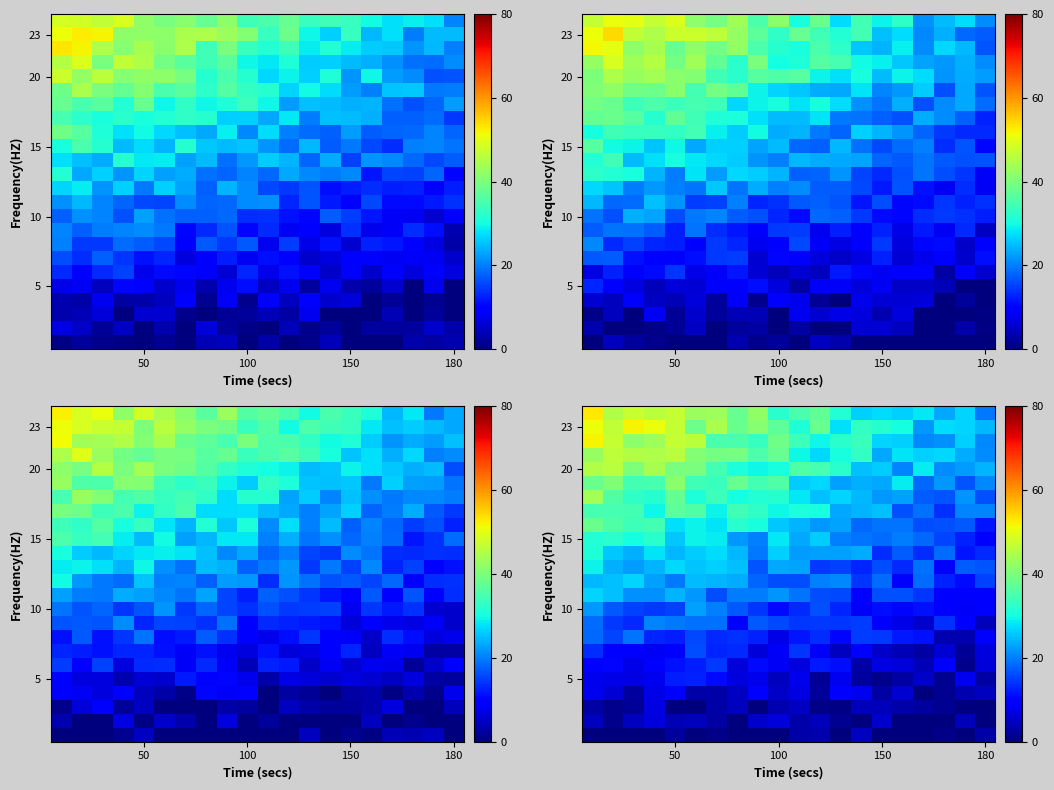

What is the sum of the row_20 values at 14 and 17?

50.2